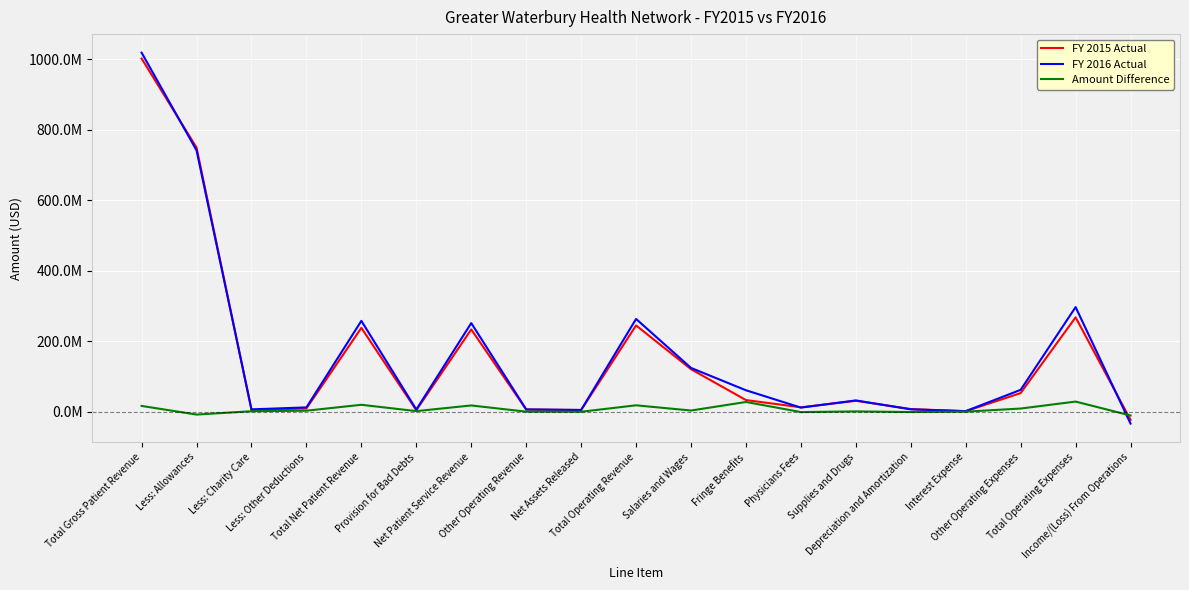

Which category has the lowest value across all series?

Income/(Loss) From Operations